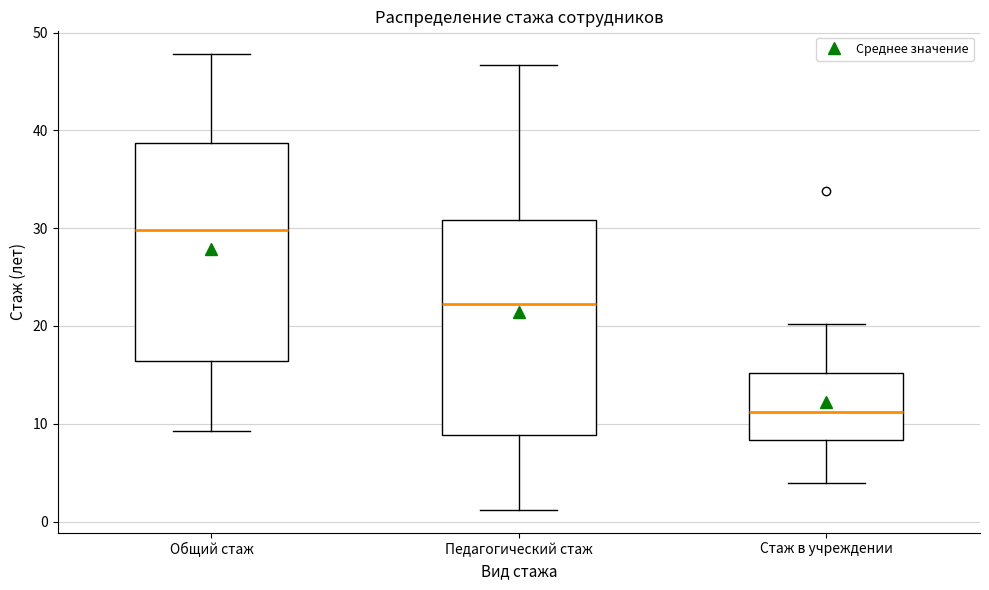

Where does the upper whisker of the box for Педагогический стаж end on the y-axis? The values are not printed on the chart, so give them approximately, as read against the axis.

47